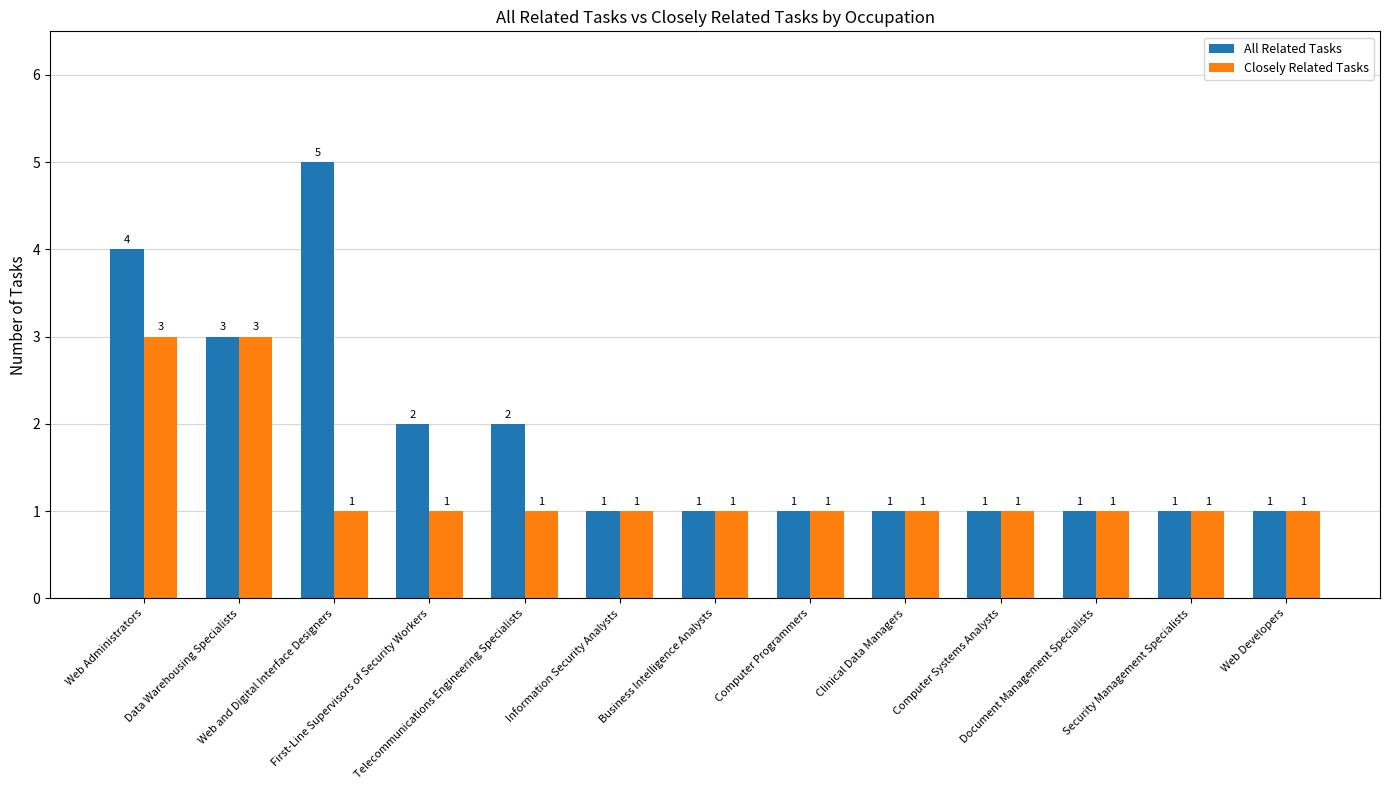

The Closely Related Tasks series shows 3 at Data Warehousing Specialists. True or false?

True